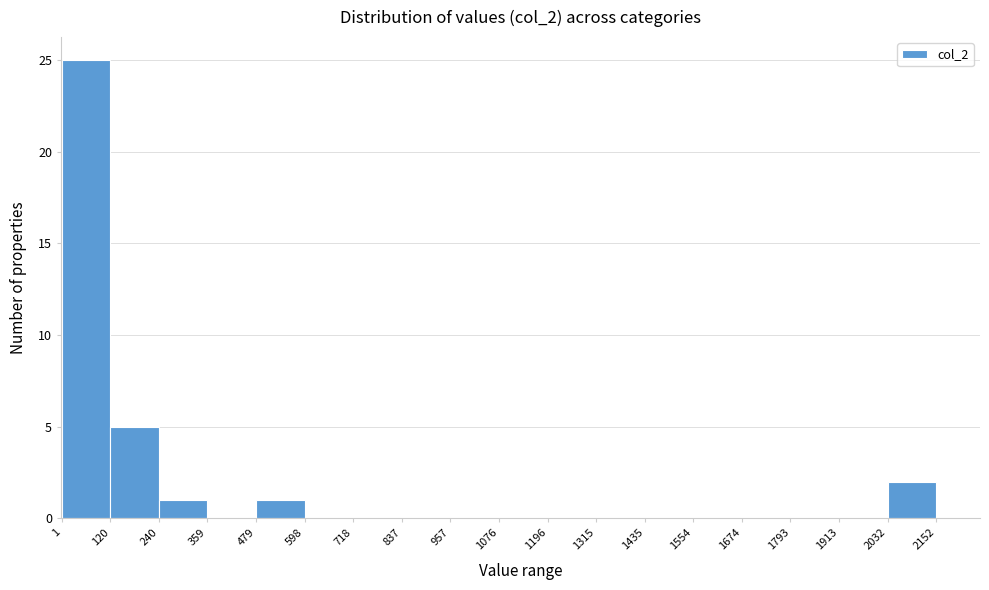

Over which range of the x-axis is the bar tallest?

1 to 120